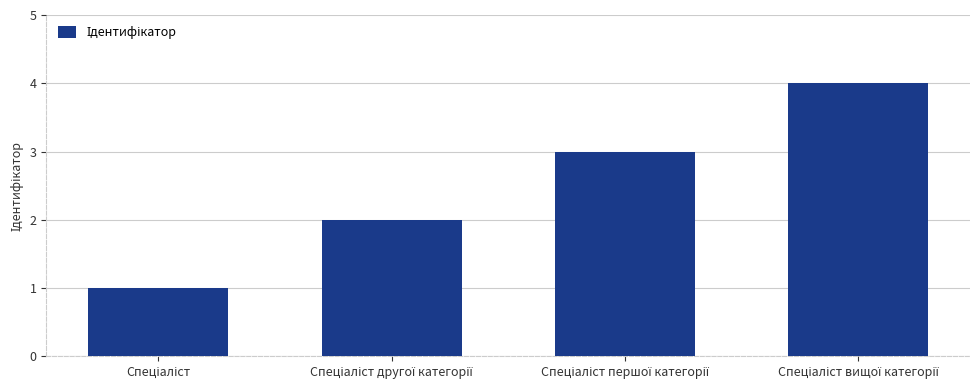

What is the greatest value displayed?

4